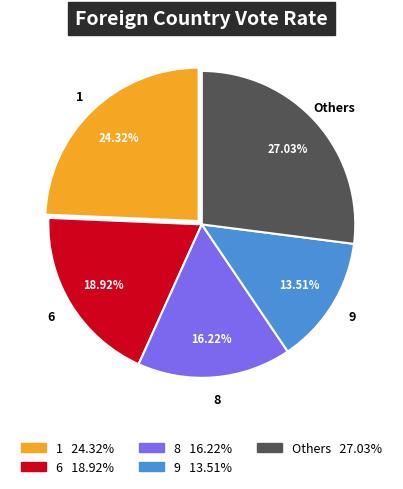

Is the sum of 6 and 8 greater than half?

No